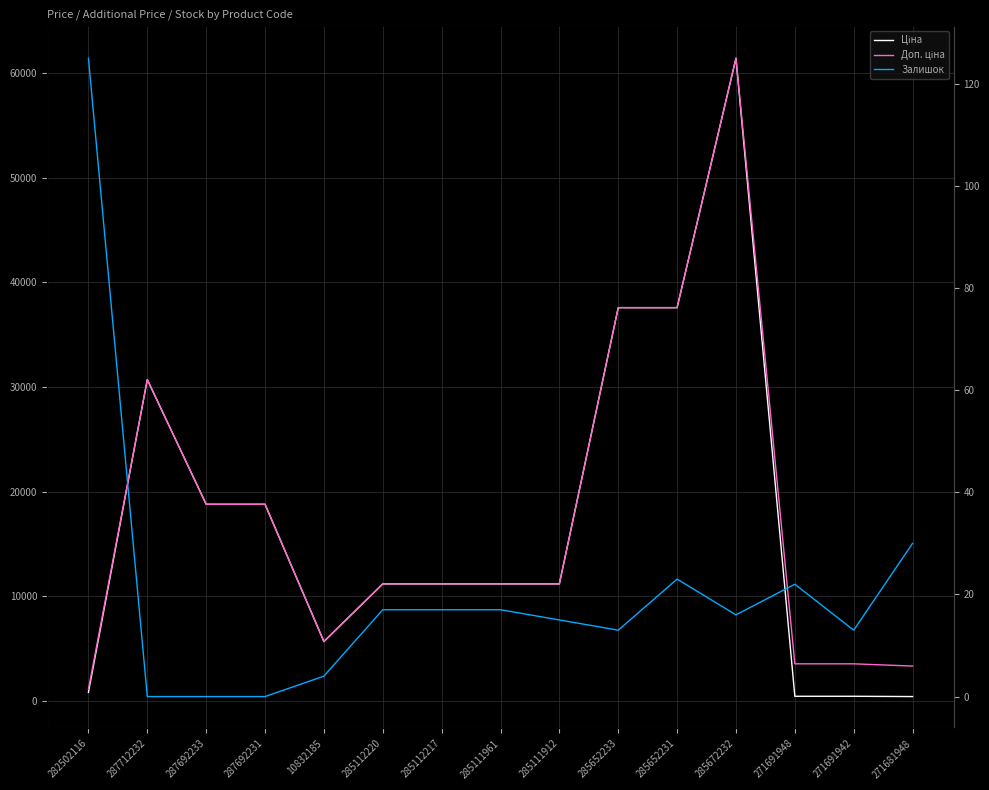

Rank the categories by Ціна value from lowest to highest.

271681948, 271691948, 271691942, 282502116, 10832185, 285112220, 285112217, 285111961, 285111912, 287692233, 287692231, 287712232, 285652233, 285652231, 285672232